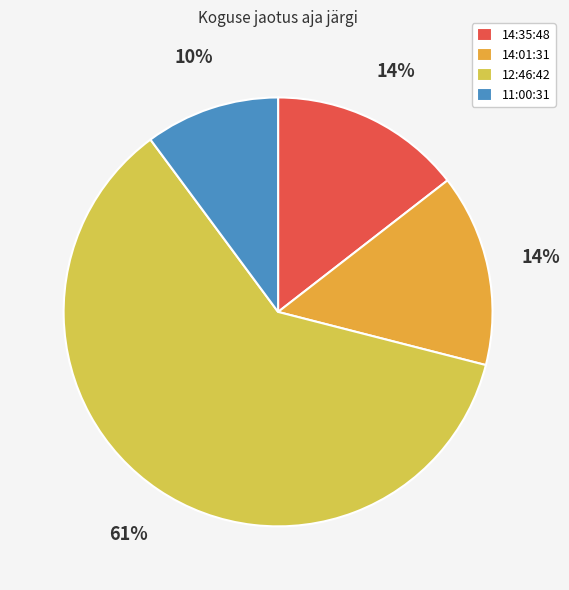

Does 12:46:42 represent more than half of the total?

Yes